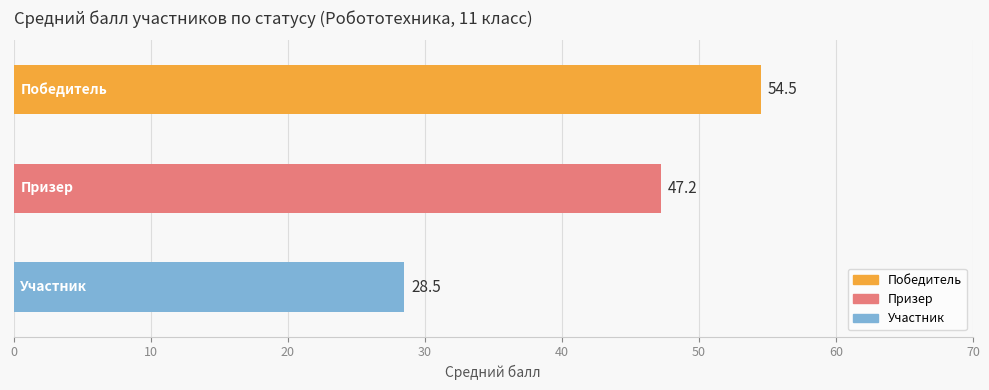

What is the minimum value shown in the chart?

28.5